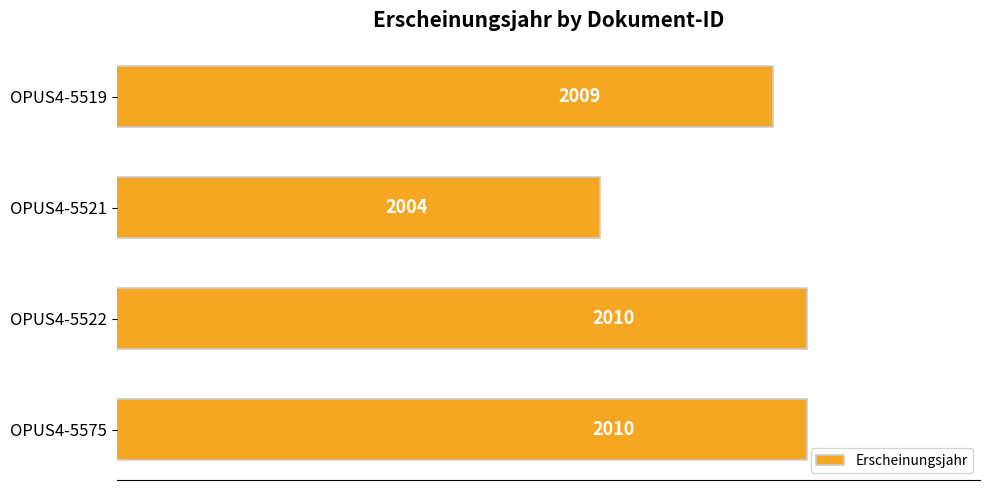

Does the chart contain any negative values?

No